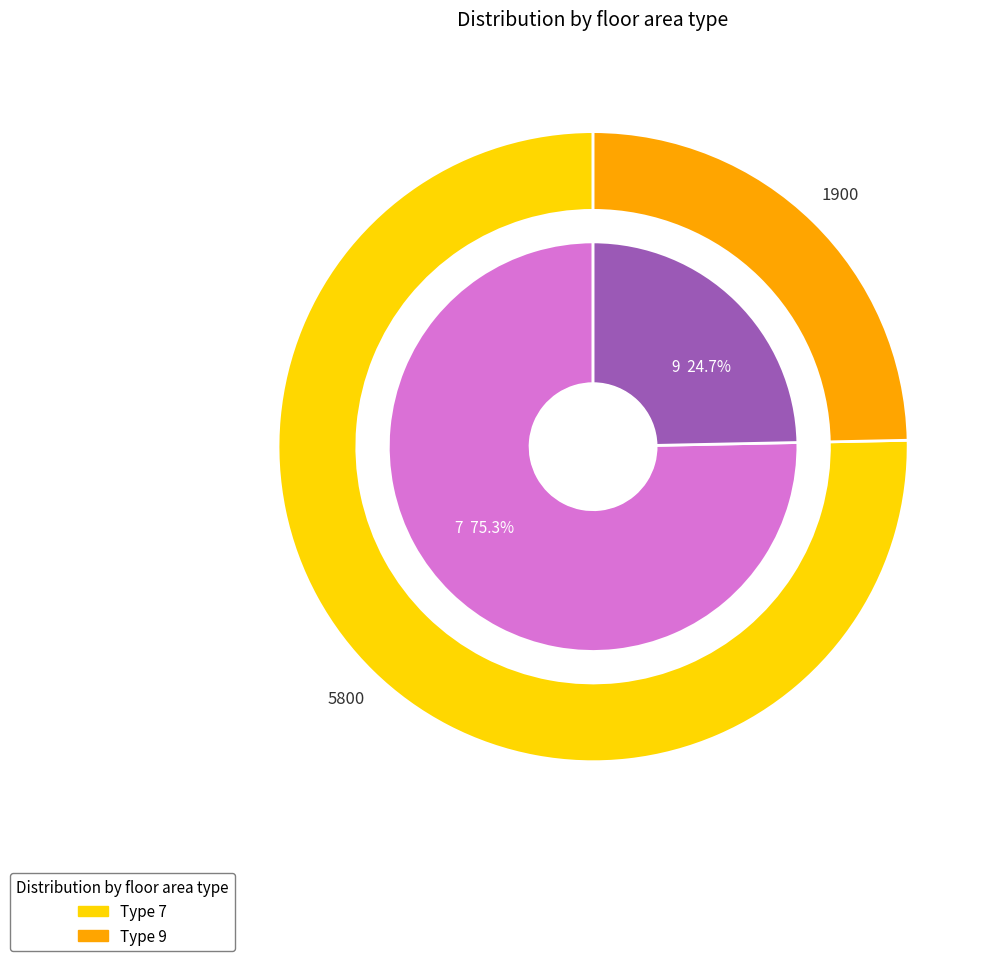

Is it true that 7 is 75% of the pie?

True